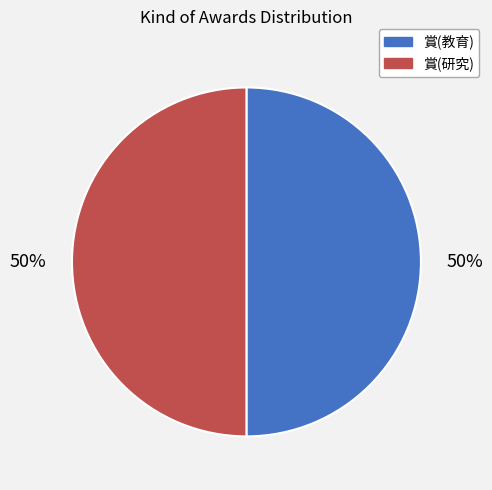

True or false: 賞(教育) accounts for 50% of the total.

True